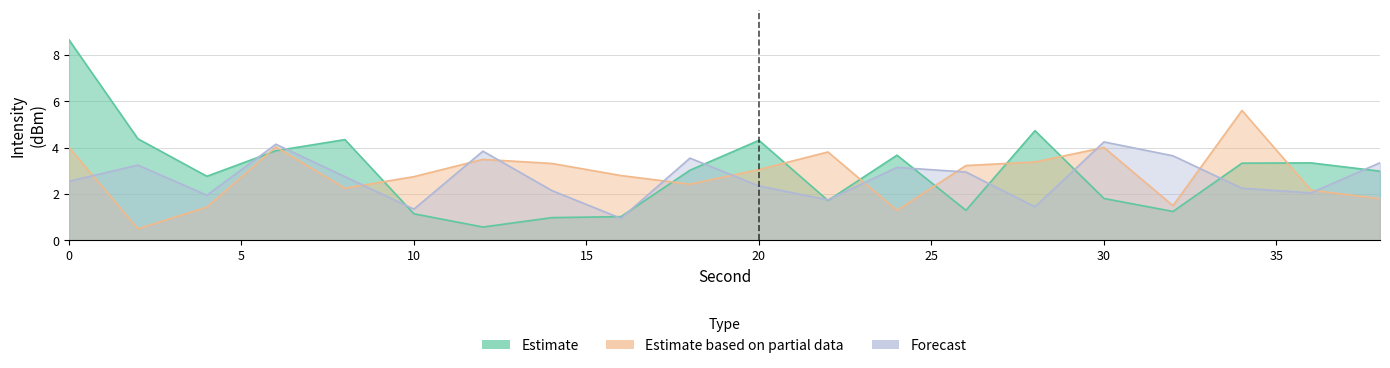

Between 34 and 30, which is larger?

34